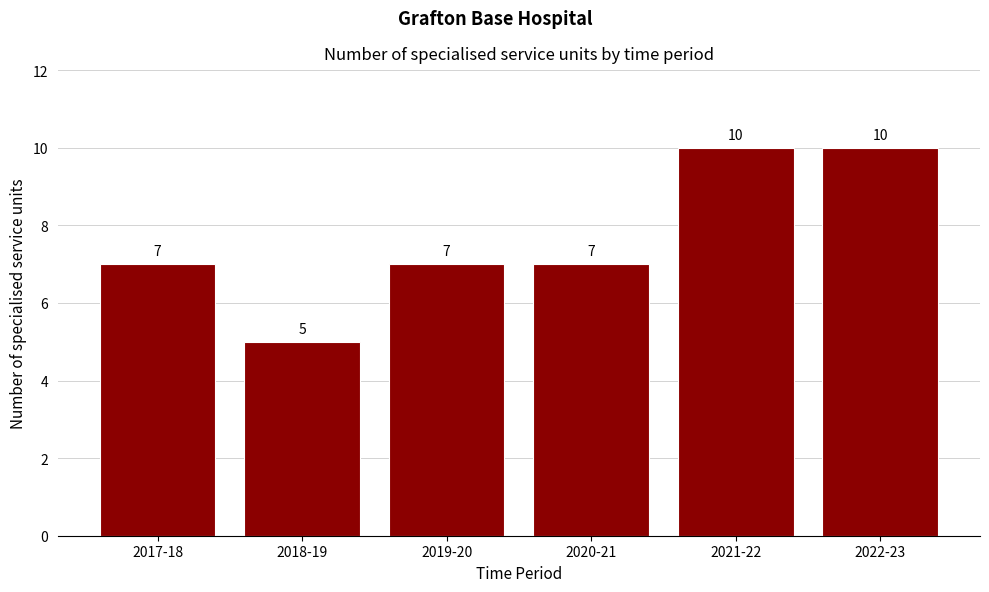

Reading right to left, transcribe all the data shown in this chart.

2022-23=10	2021-22=10	2020-21=7	2019-20=7	2018-19=5	2017-18=7